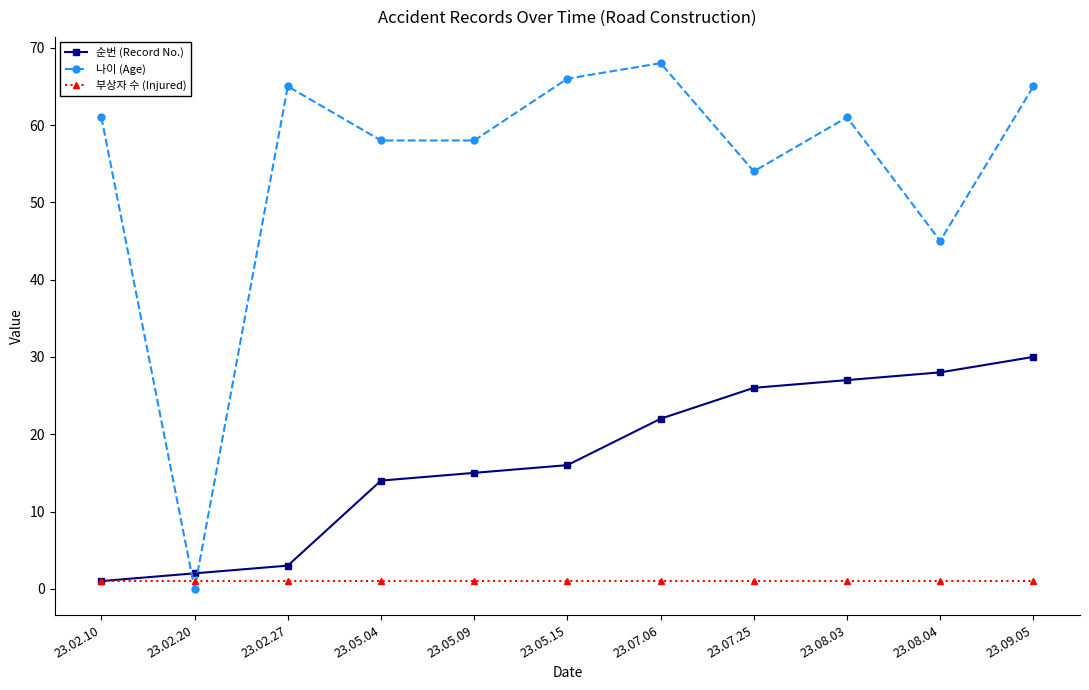

At how many categories does at least one series exceed 9?

10